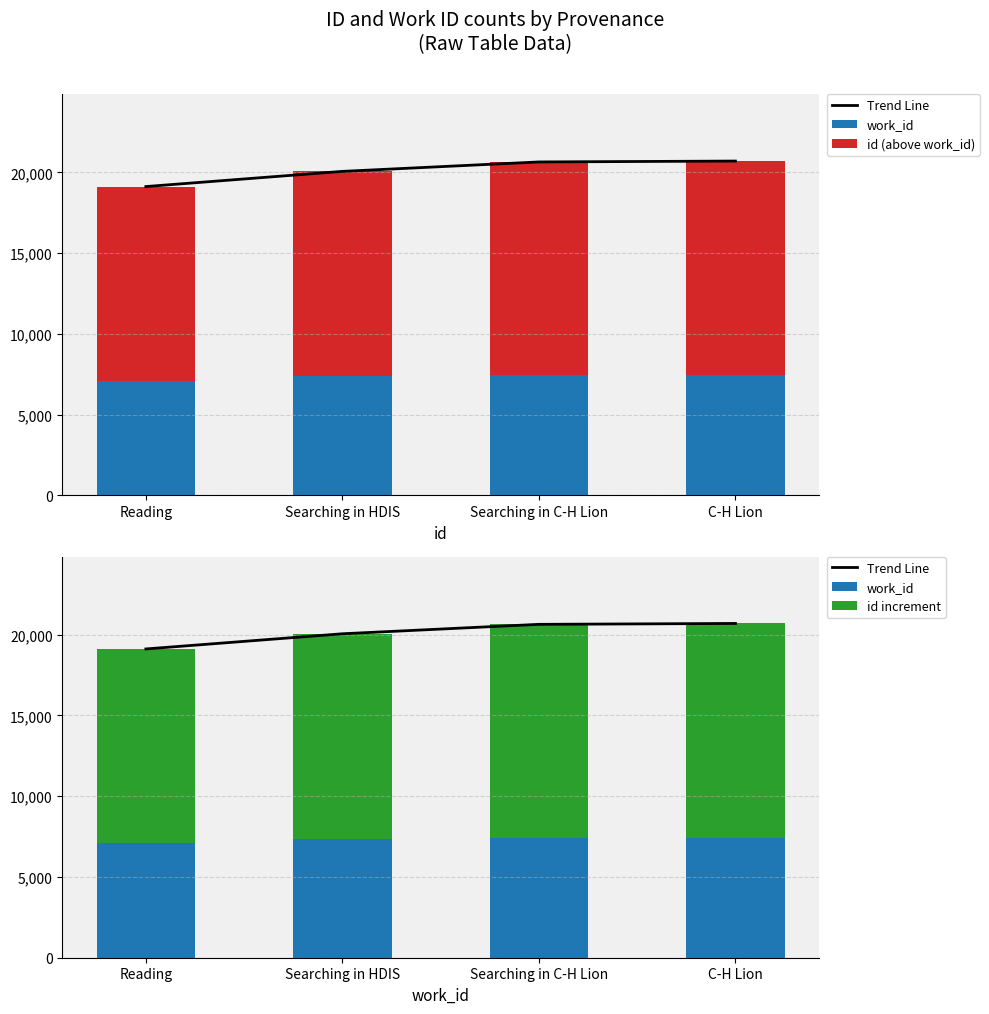

Which series has the largest total across all categories?

Trend Line